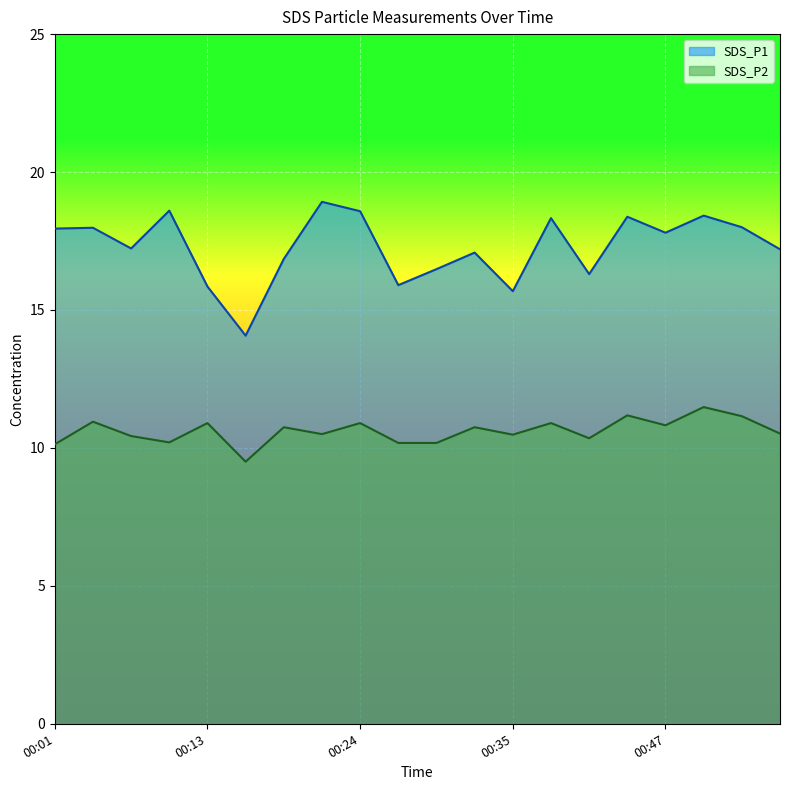

Reading left to right, extract all data points from this chart.

SDS_P1: 17.9	18.0	17.2	18.6	15.8	14.1	16.9	18.9	18.6	15.9	16.5	17.1	15.7	18.3	16.3	18.4	17.8	18.4	18.0	17.2
SDS_P2: 10.1	10.9	10.4	10.2	10.9	9.5	10.8	10.5	10.9	10.2	10.2	10.8	10.5	10.9	10.3	11.2	10.8	11.5	11.2	10.5